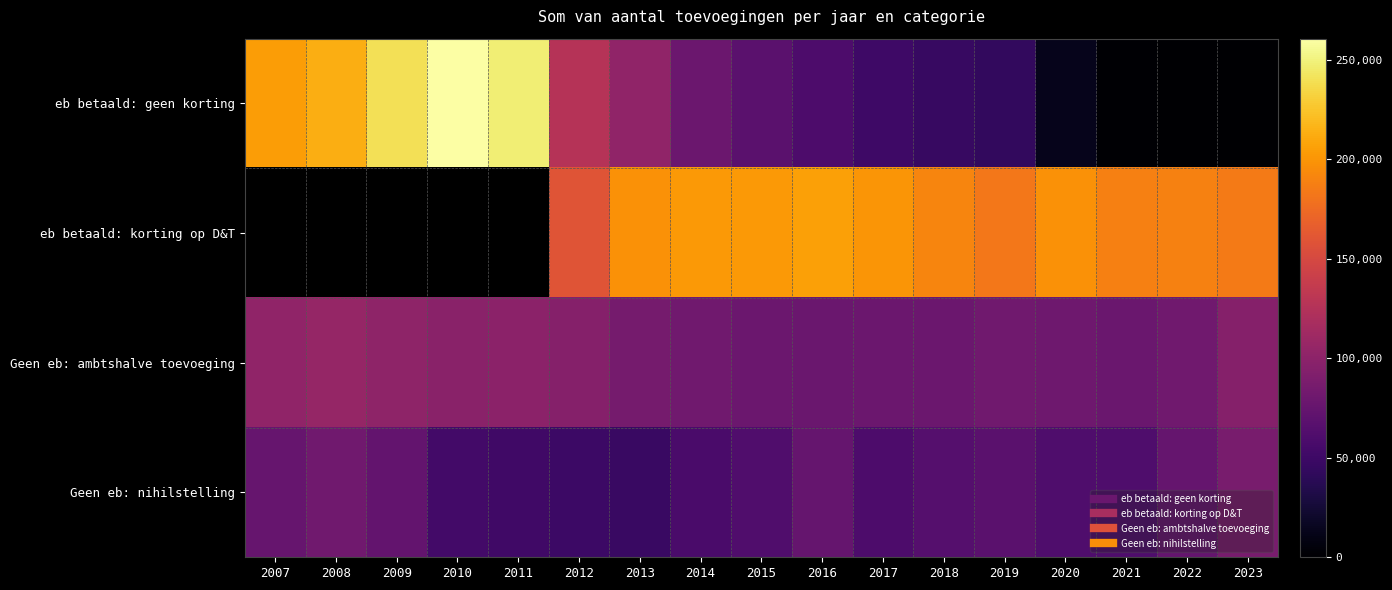

Where does the Geen eb: nihilstelling series first go above 61353?

2007